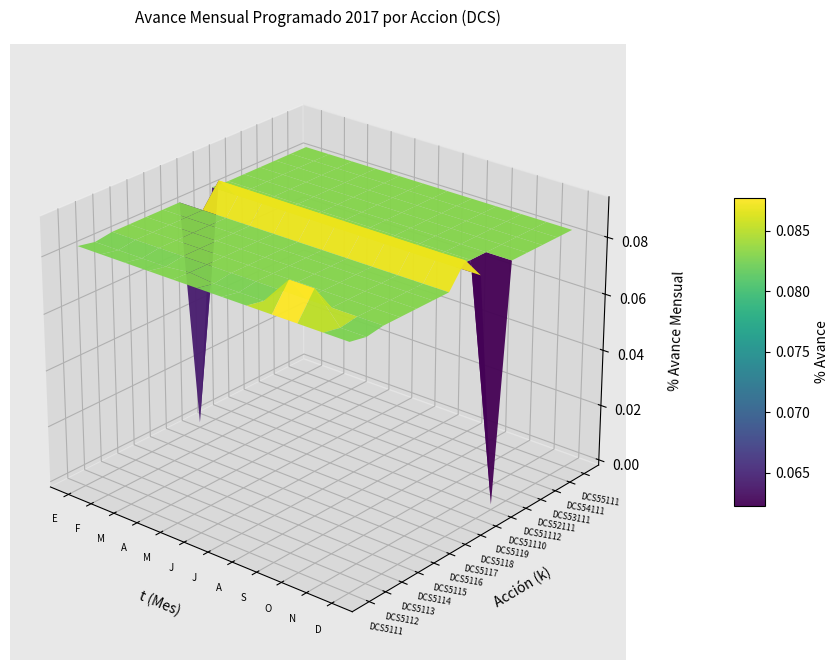

Between 7 and 1, which is larger?

7